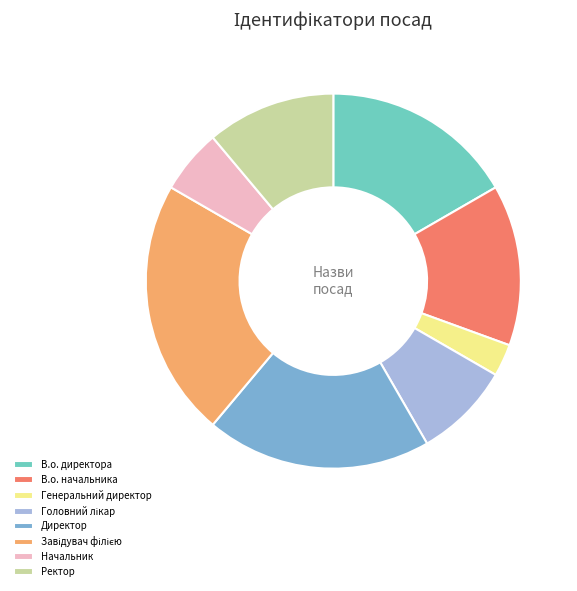

Is the sum of Ректор and Генеральний директор greater than half?

No